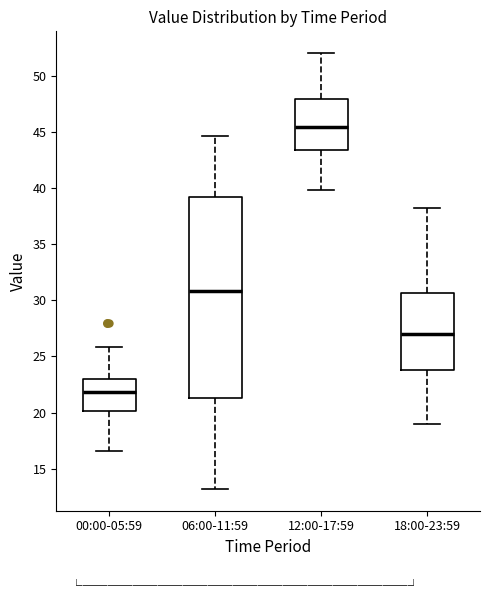

Reading left to right, transcribe this box plot: for each box, give where its median line is, the range the box spans, and where its two whiskers end, as read against the y-axis. The values are not printed on the chart, so give them approximately, as read against the axis.

00:00-05:59: median 22.0, box 20.0 to 23.0, whiskers 16.5 to 26.0
06:00-11:59: median 31.0, box 21.5 to 39.0, whiskers 13.0 to 44.5
12:00-17:59: median 45.5, box 43.5 to 48.0, whiskers 40.0 to 52.0
18:00-23:59: median 27.0, box 24.0 to 30.5, whiskers 19.0 to 38.0